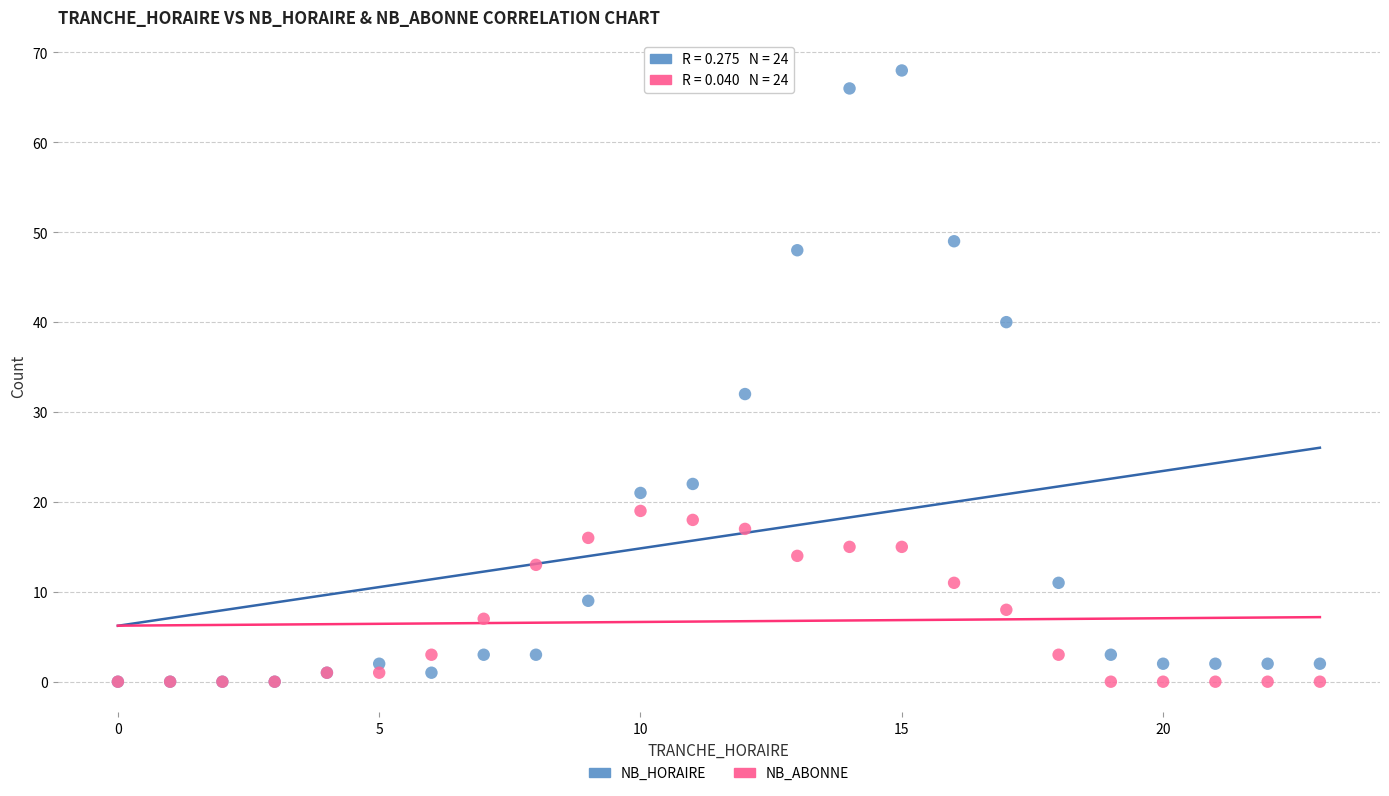

What are all the series names shown in the legend?

NB_HORAIRE, NB_ABONNE